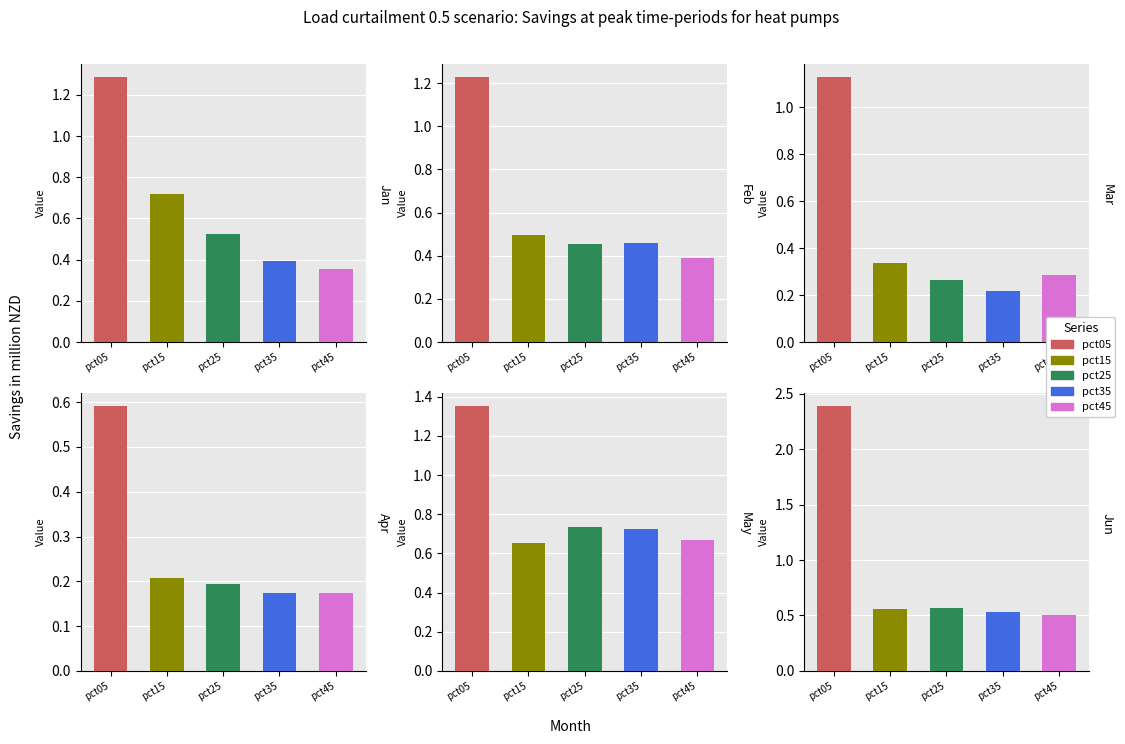

How many pct35 values are between 0 and 1?

6